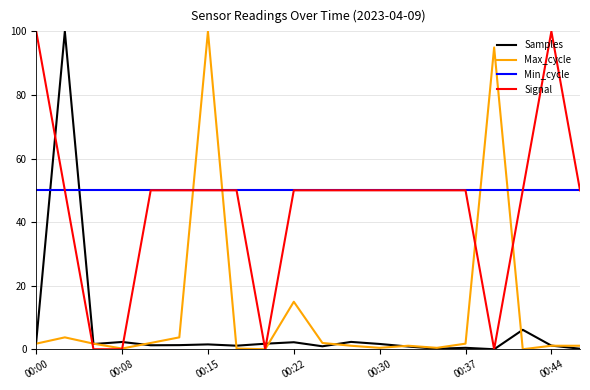

How many lines are shown in the chart?

4